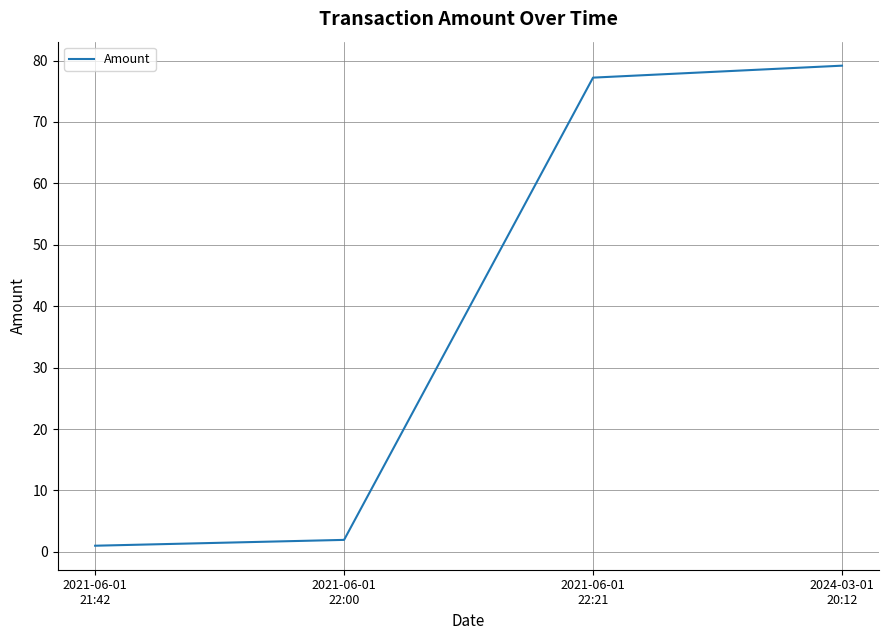

At which category does the chart reach its peak across all series?

2024-03-01
20:12